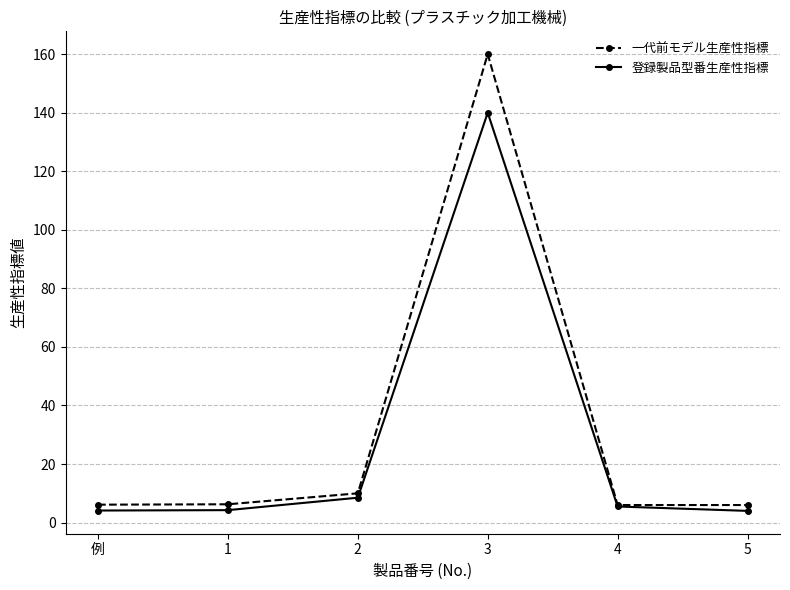

Is this an area chart (filled region under the line)?

No